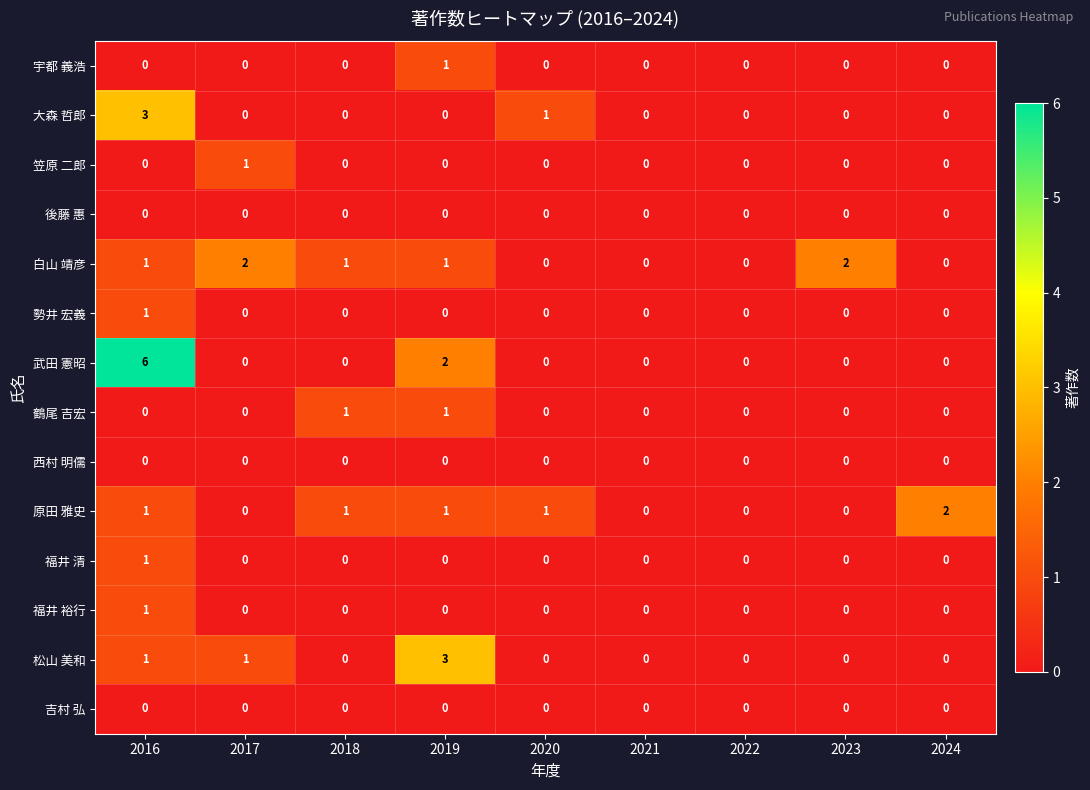

The value of 後藤 惠 at 2022 is 0. True or false?

True